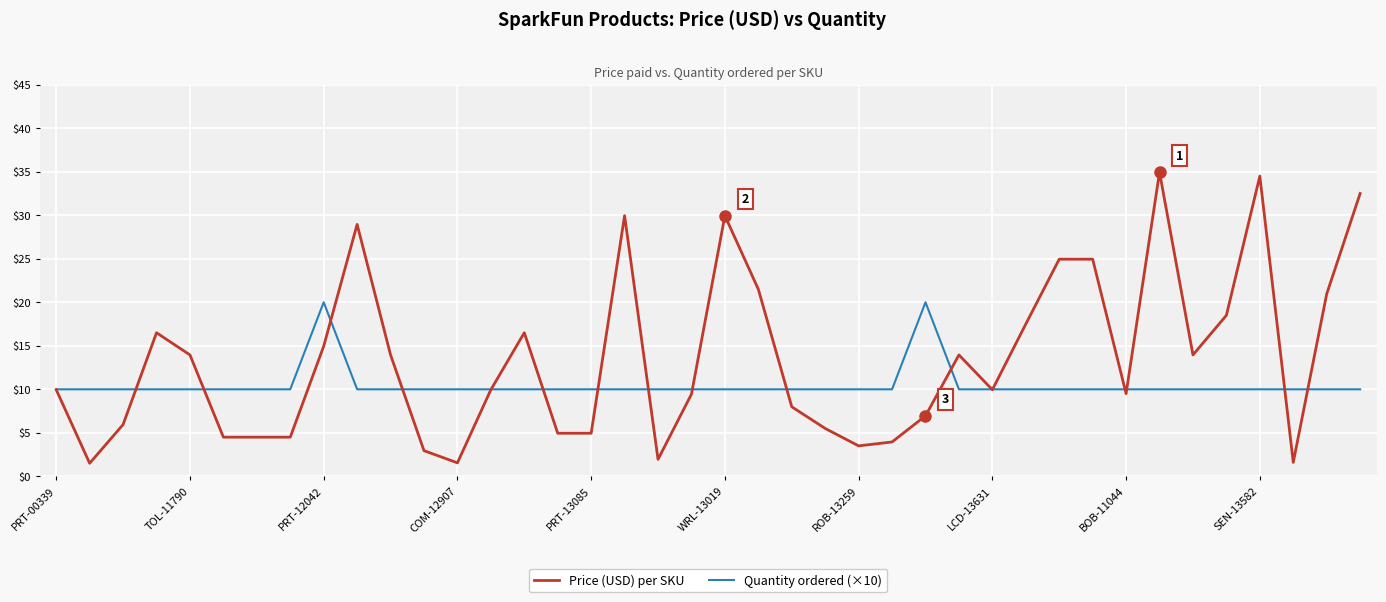

What is the maximum value shown in the chart?

35.0